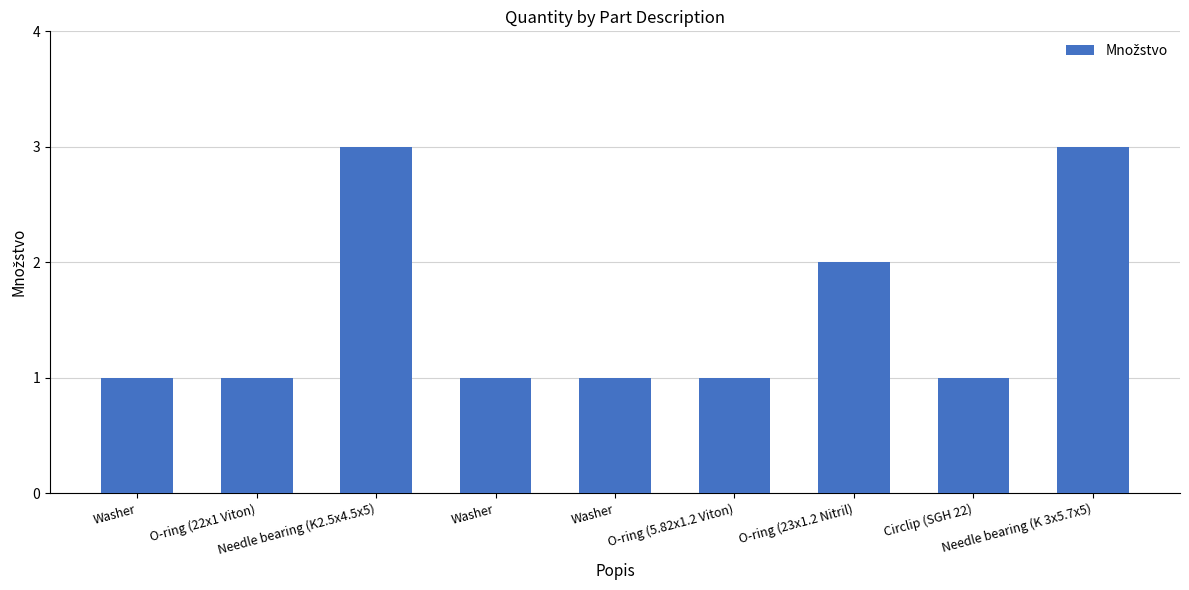

Is it true that the value at Circlip (SGH 22) is 0?

False